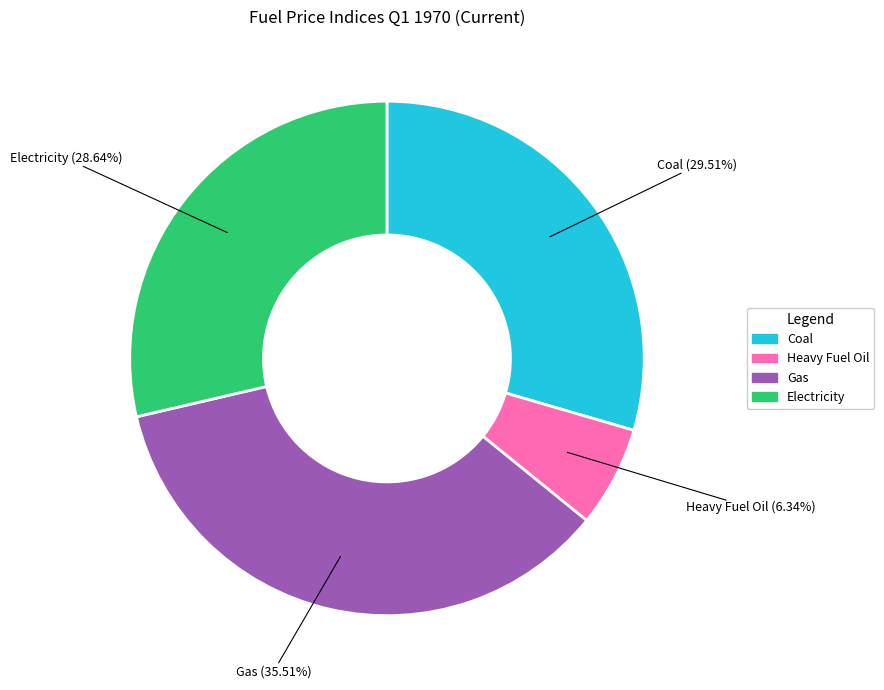

Is there a majority slice in this chart?

No